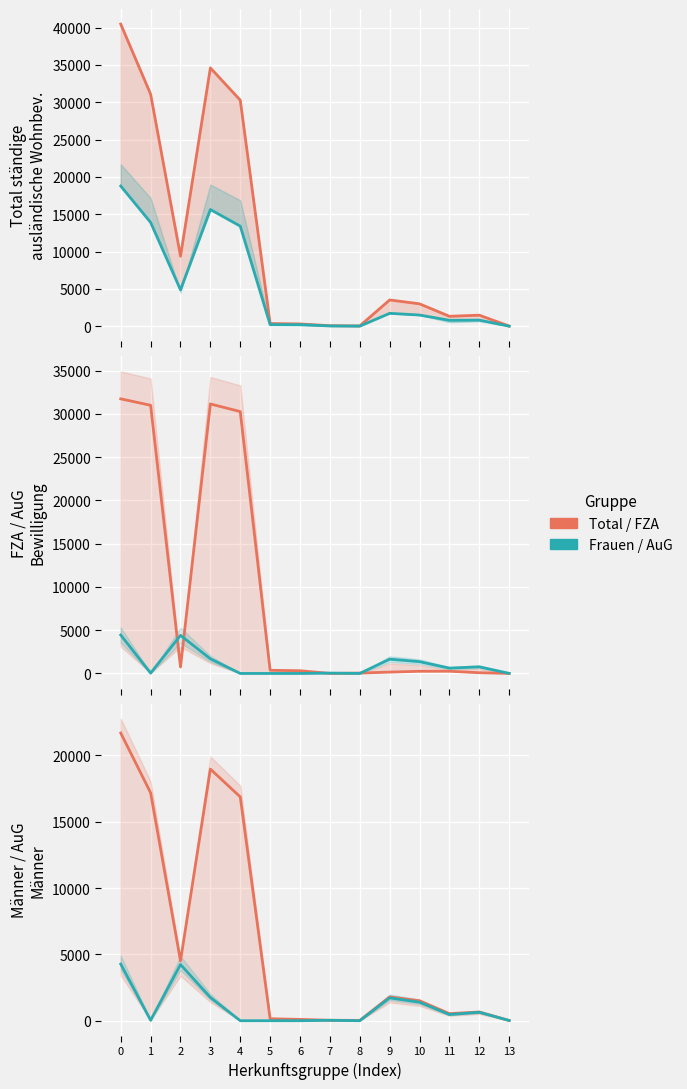

What is the sum of the AuG Männer values at 3 and 9?

3473